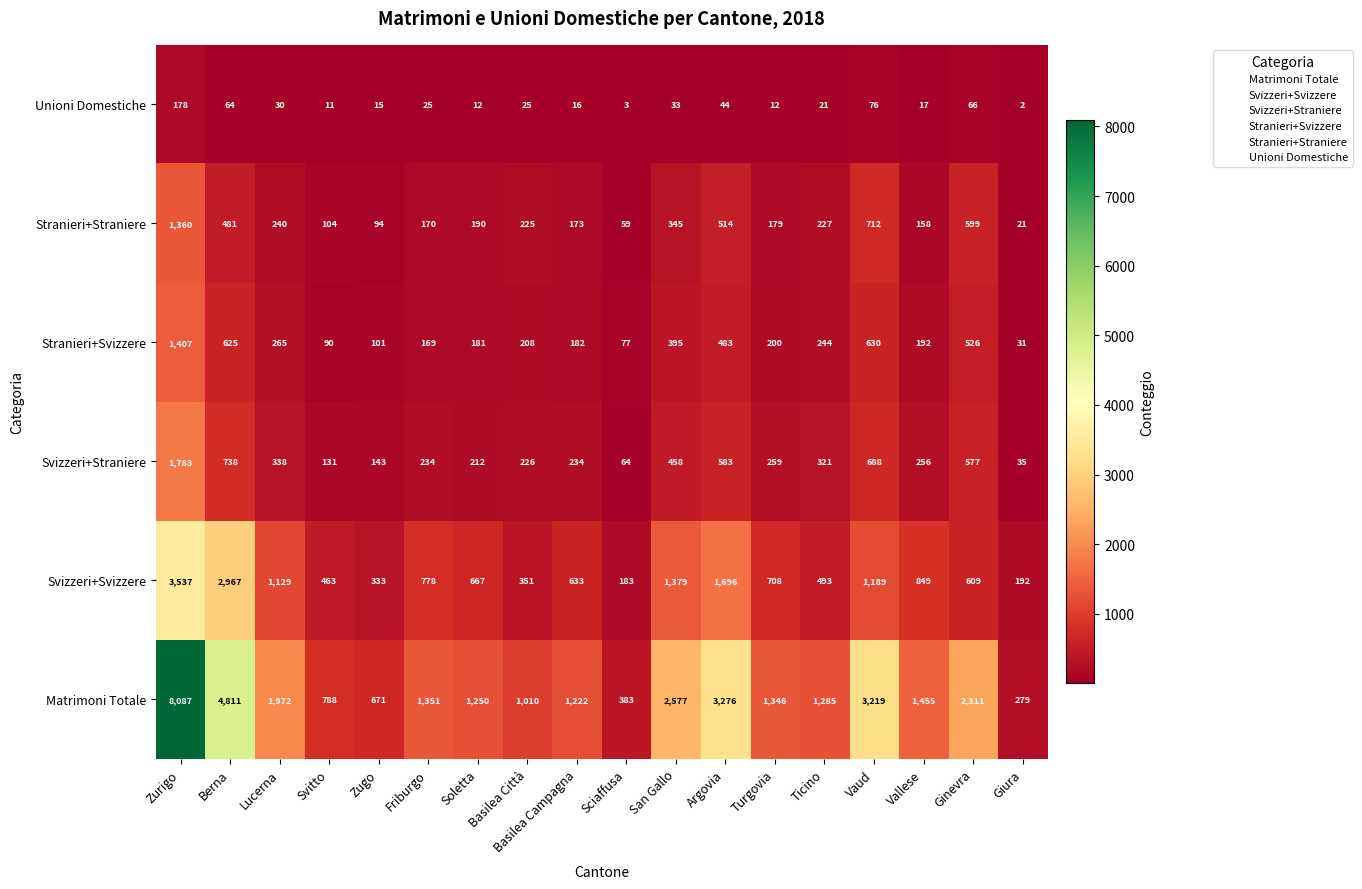

Which series has the widest spread of values?

Matrimoni Totale